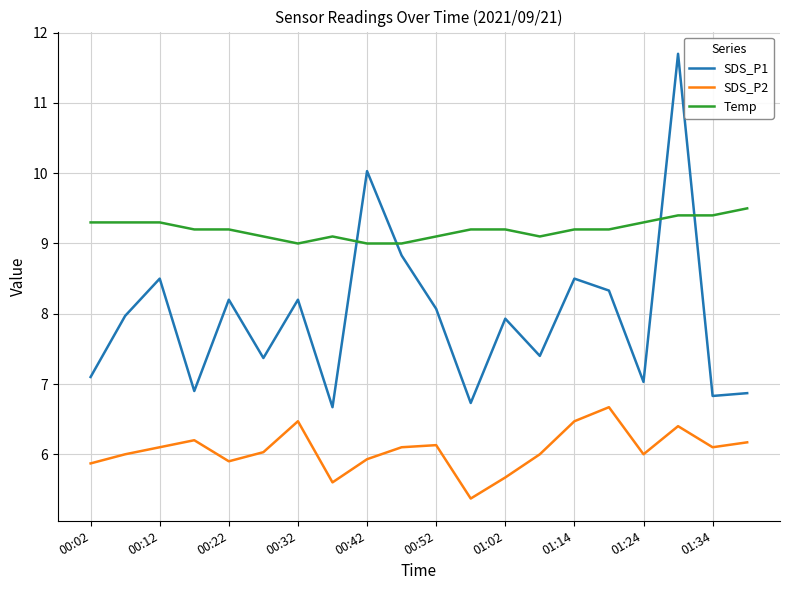

What is the maximum value for SDS_P2?

6.7